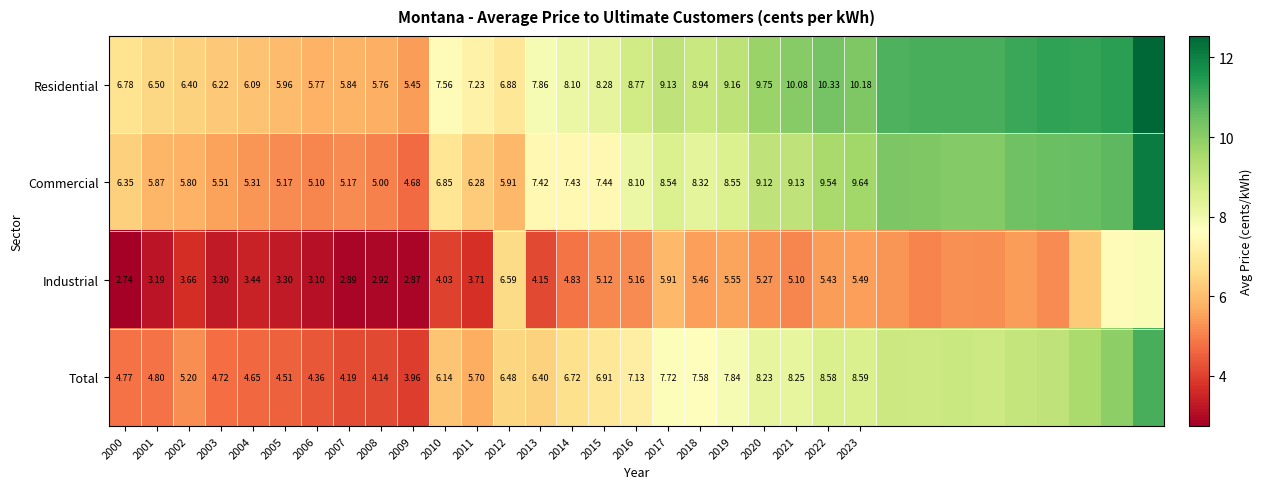

Between 2017 and 2018, which series saw the biggest shift?

Industrial